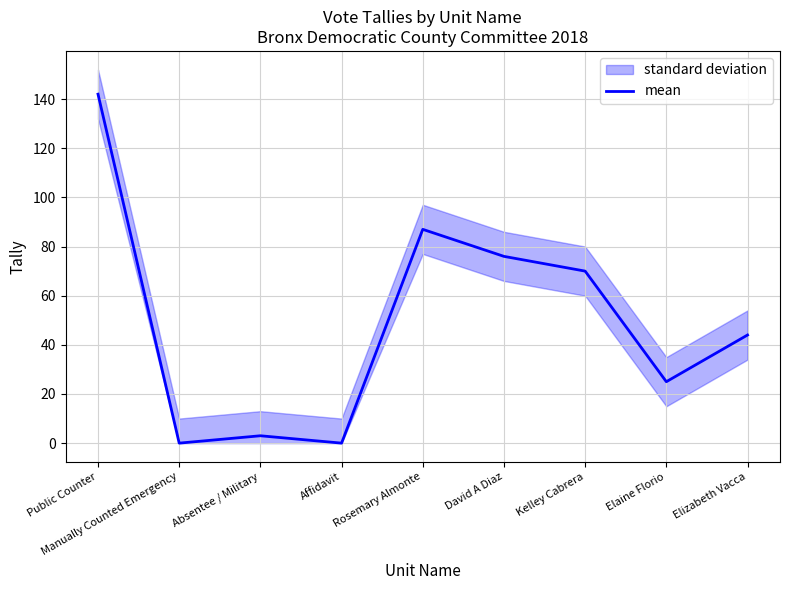

Which category has the lowest value across all series?

Manually Counted Emergency